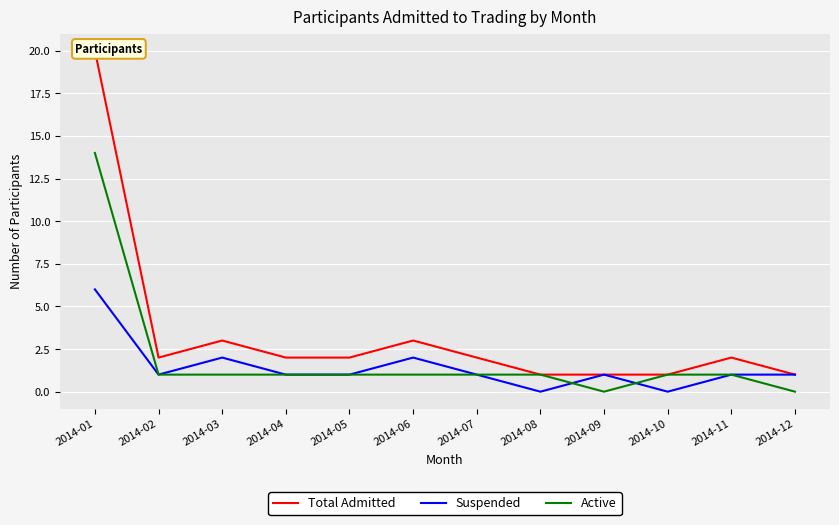

How many lines are shown in the chart?

3